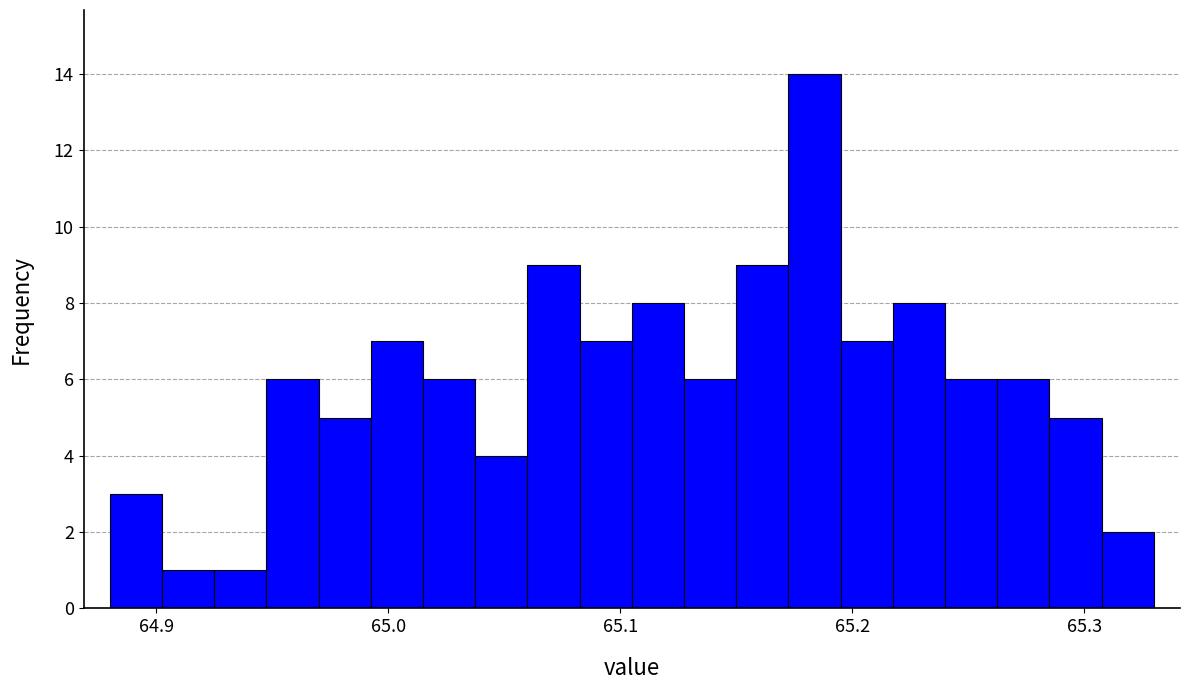

Read against the x-axis, roughly where is the centre of the tallest bar?

65.18